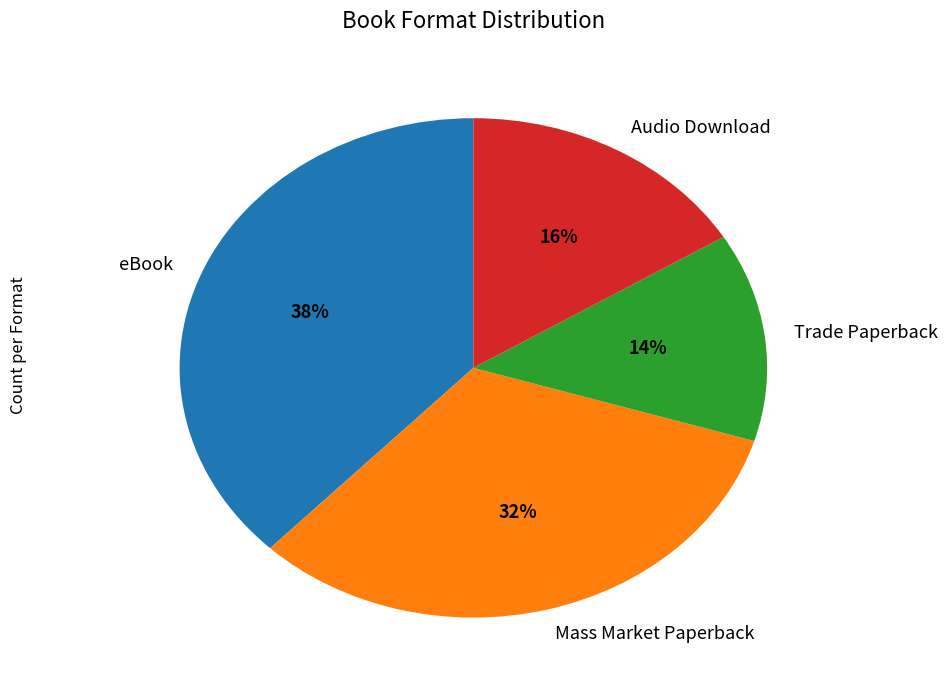

To the nearest percent, what is the difference between the largest and smallest slice percentages?

24%